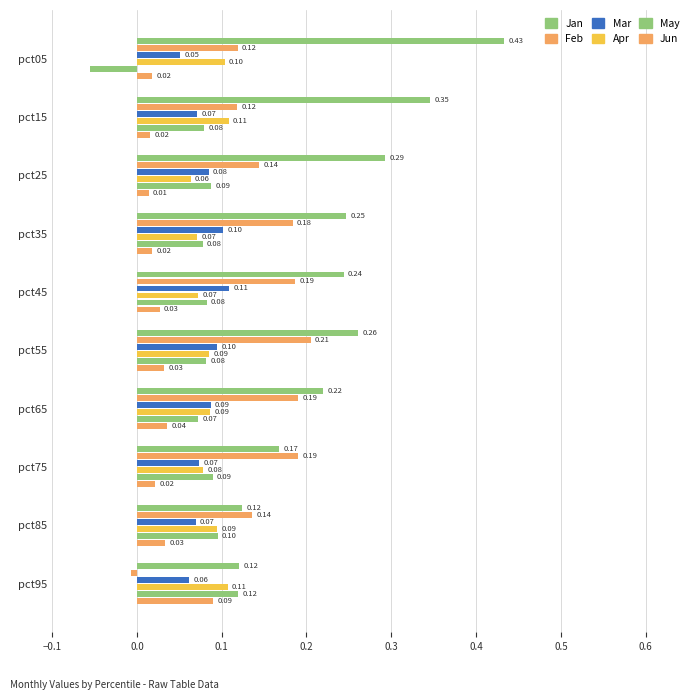

How many categories are shown in the chart?

10